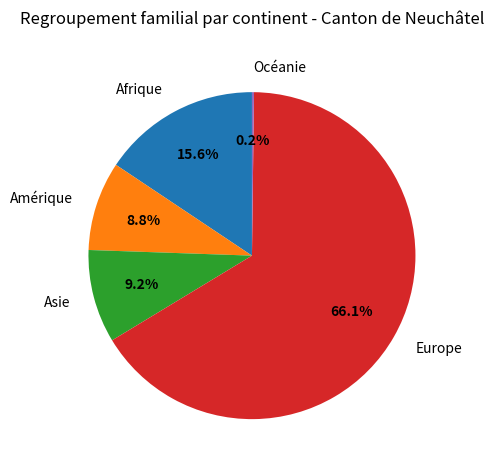

The Afrique slice represents 10% of the pie. True or false?

False